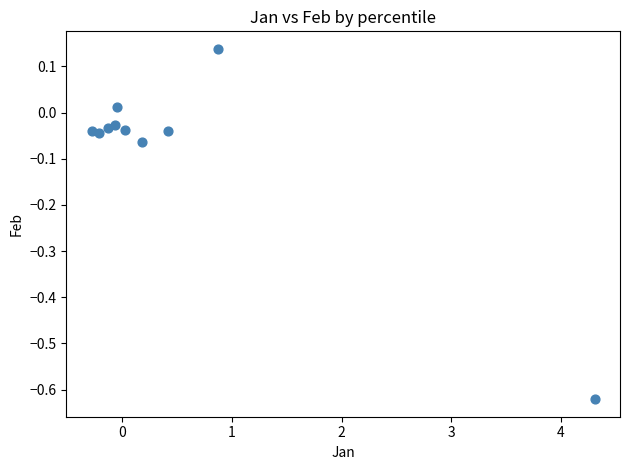

What is the range of X values (max minus min)?

4.6